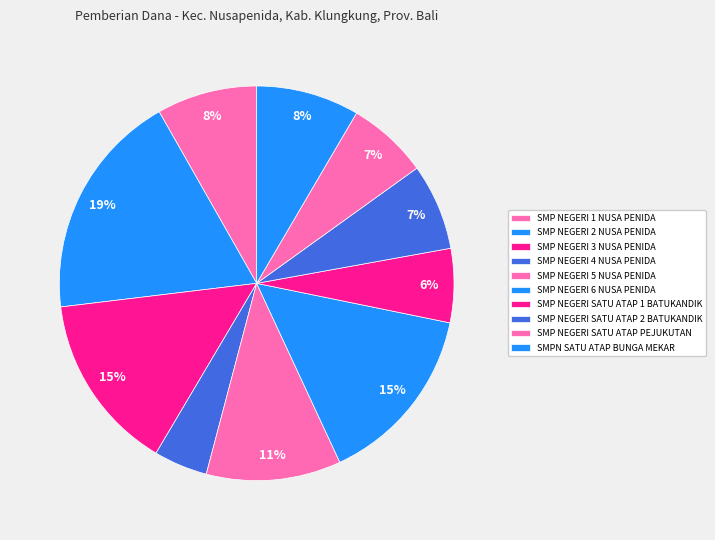

Rank the categories by value from lowest to highest.

SMP NEGERI 4 NUSA PENIDA, SMP NEGERI SATU ATAP 1 BATUKANDIK, SMP NEGERI SATU ATAP PEJUKUTAN, SMP NEGERI SATU ATAP 2 BATUKANDIK, SMP NEGERI 1 NUSA PENIDA, SMPN SATU ATAP BUNGA MEKAR, SMP NEGERI 5 NUSA PENIDA, SMP NEGERI 3 NUSA PENIDA, SMP NEGERI 6 NUSA PENIDA, SMP NEGERI 2 NUSA PENIDA